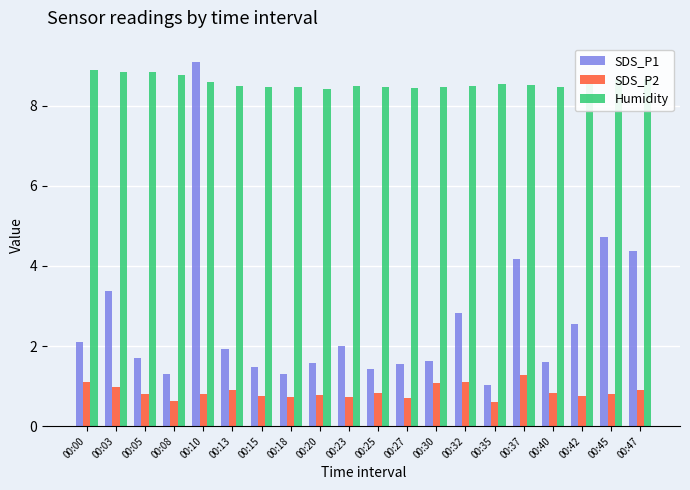

Which series has the largest total across all categories?

Humidity